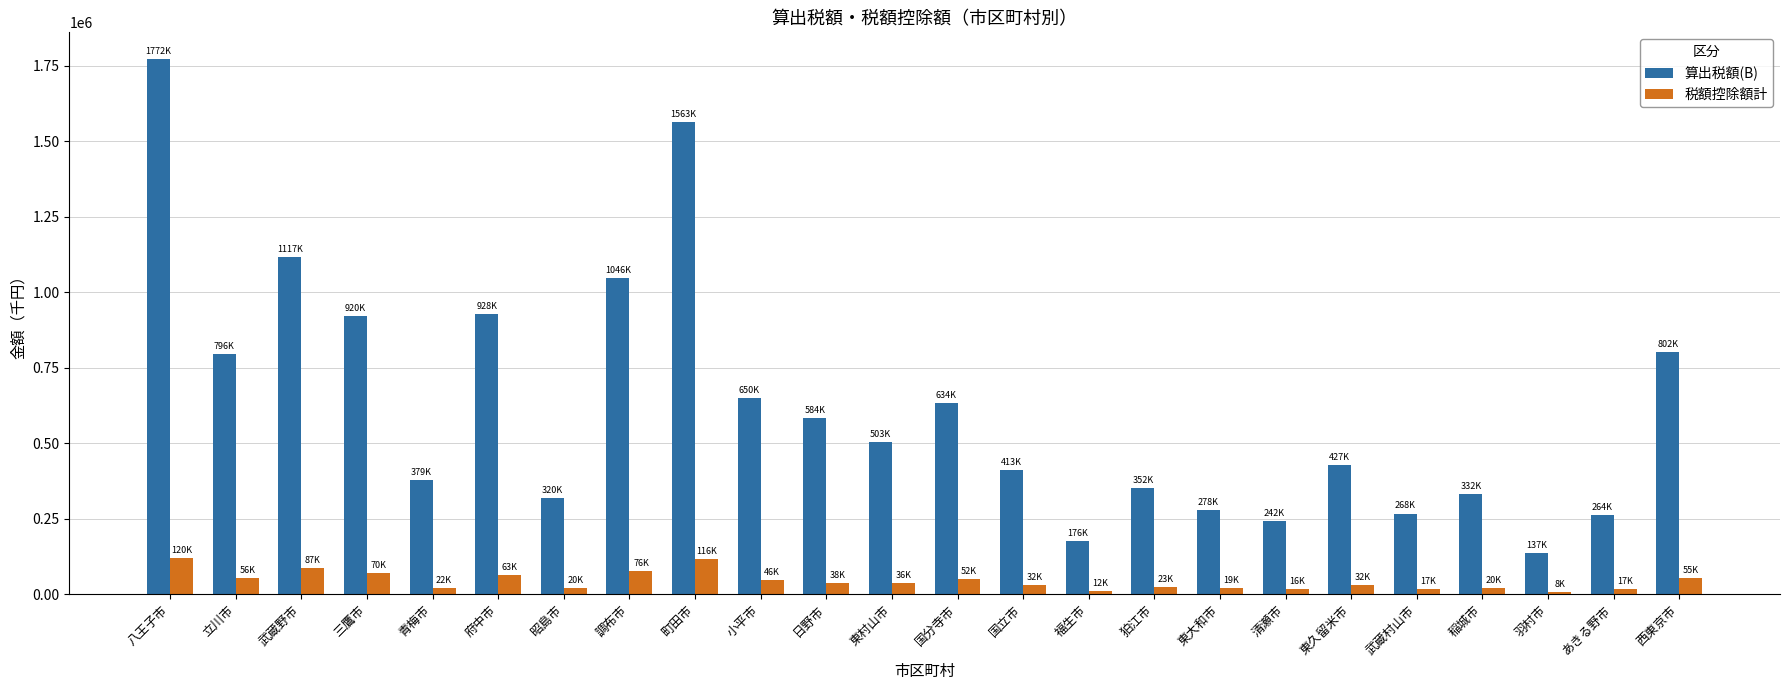

What is the difference between the 算出税額(B) values at 稲城市 and 日野市?

251877